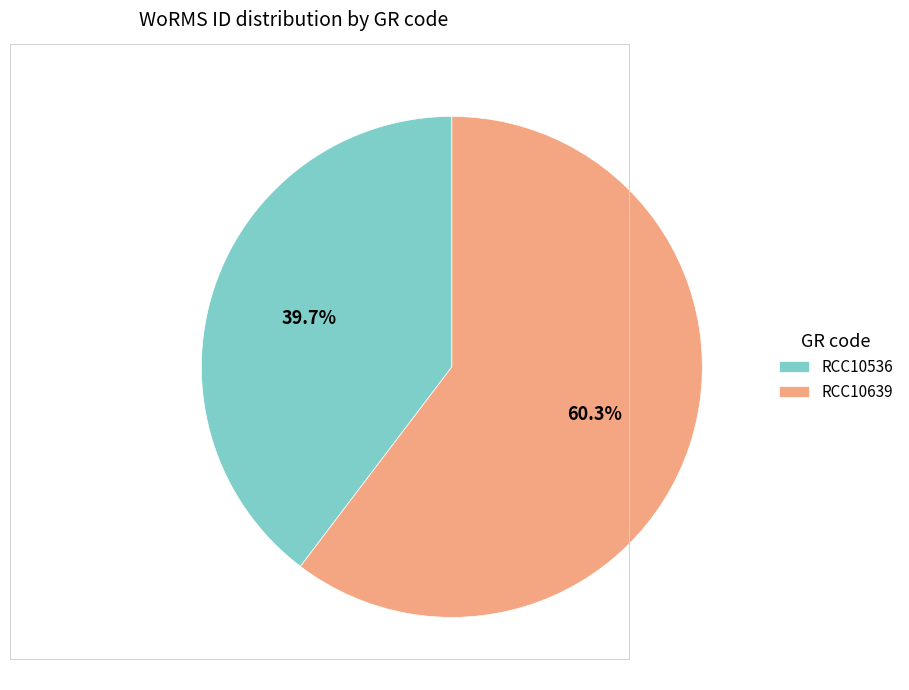

Combined, do RCC10639 and RCC10536 account for over 50%?

Yes